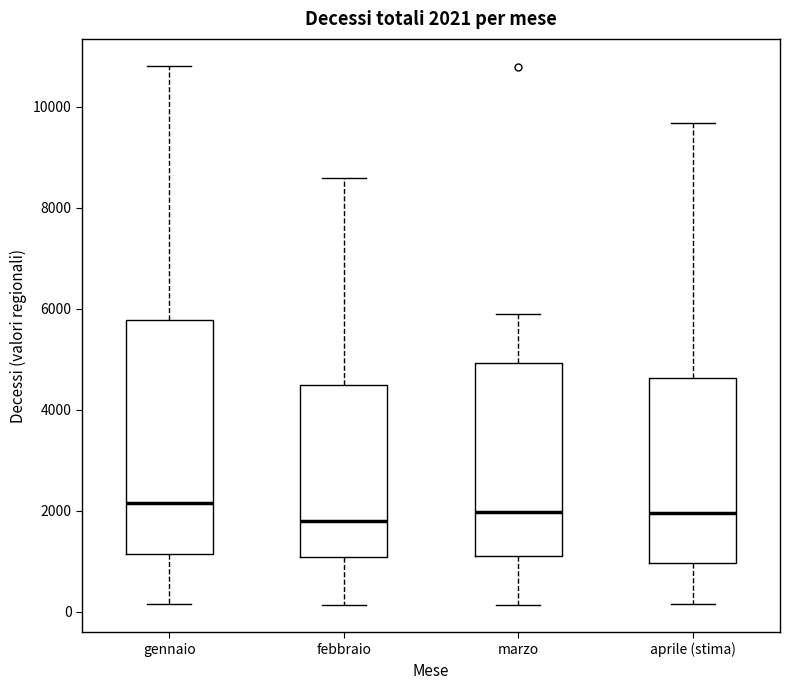

Comparing the boxes themselves (not the whiskers), which one is the tallest?

gennaio